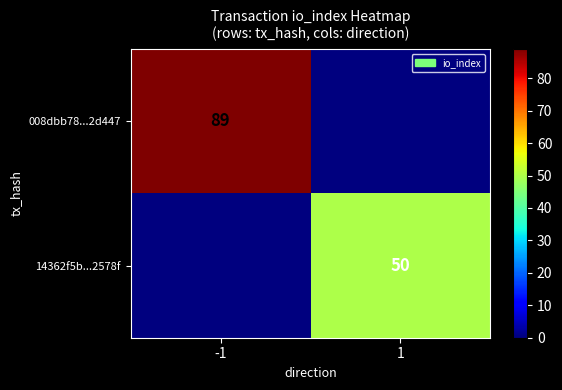

At how many categories does at least one series exceed 80?

1